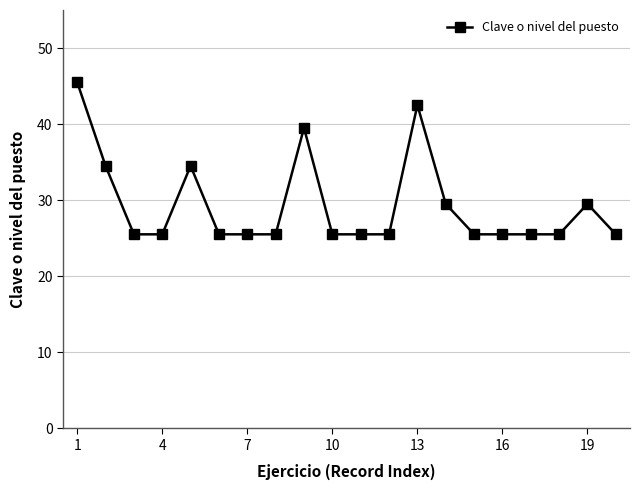

True or false: the data has more than 0 interior local peaks.

True